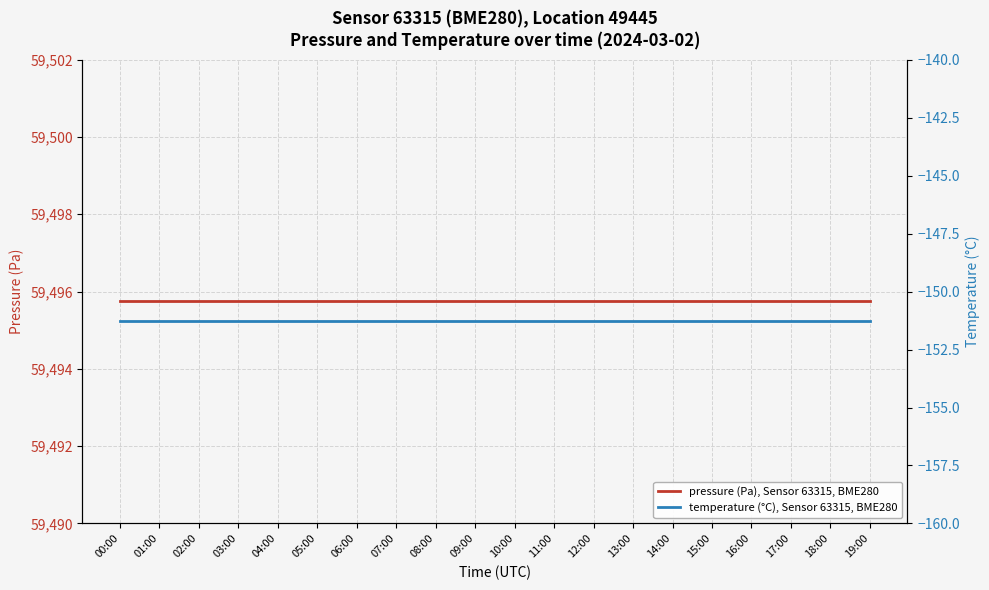

List the labels in order of temperature (°C), Sensor 63315, BME280 value, smallest first.

00:00, 01:00, 02:00, 03:00, 04:00, 05:00, 06:00, 07:00, 08:00, 09:00, 10:00, 11:00, 12:00, 13:00, 14:00, 15:00, 16:00, 17:00, 18:00, 19:00